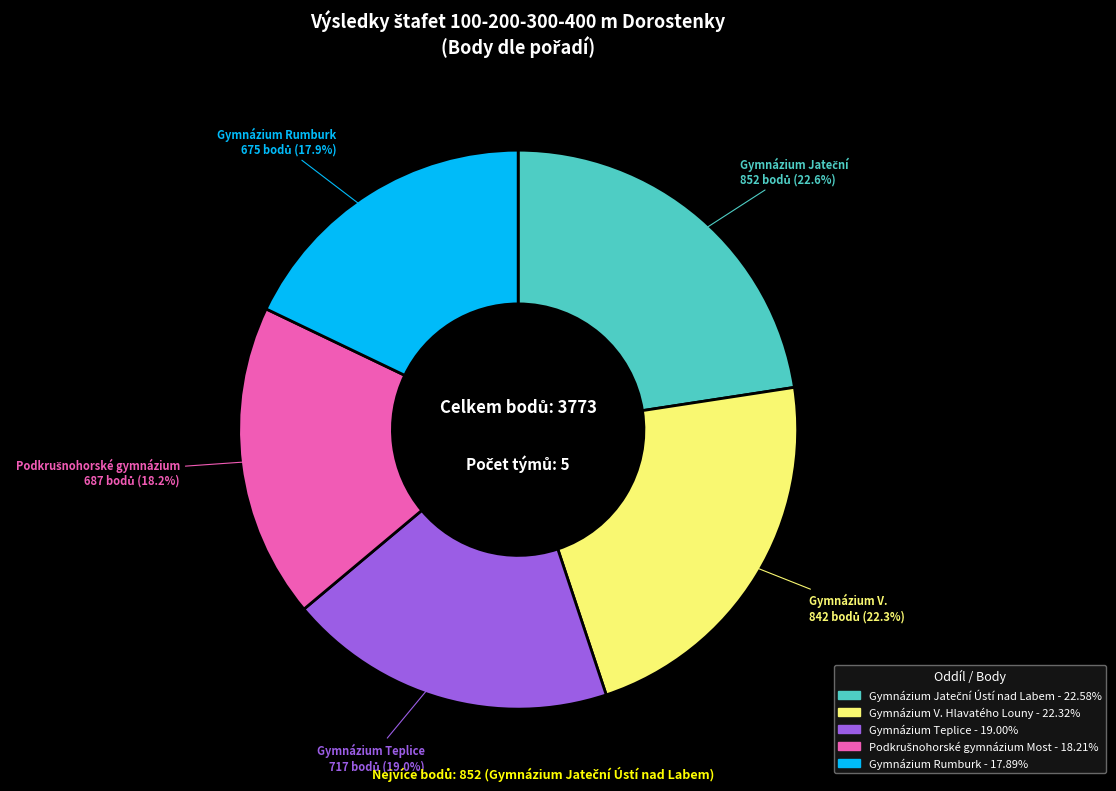

Does any single category account for the majority?

No